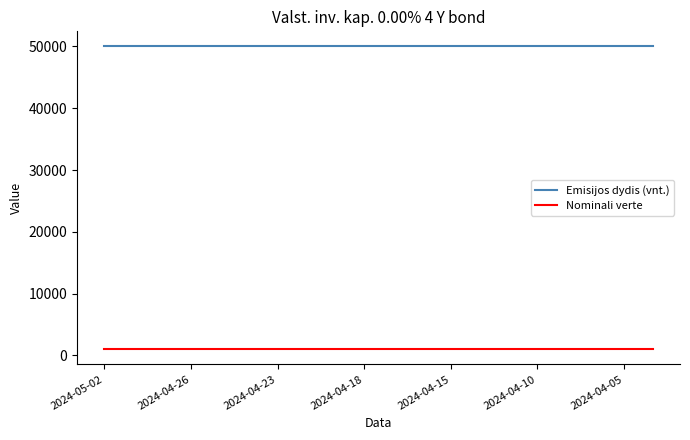

List the series in order of their peak value, highest first.

Emisijos dydis (vnt.), Nominali verte